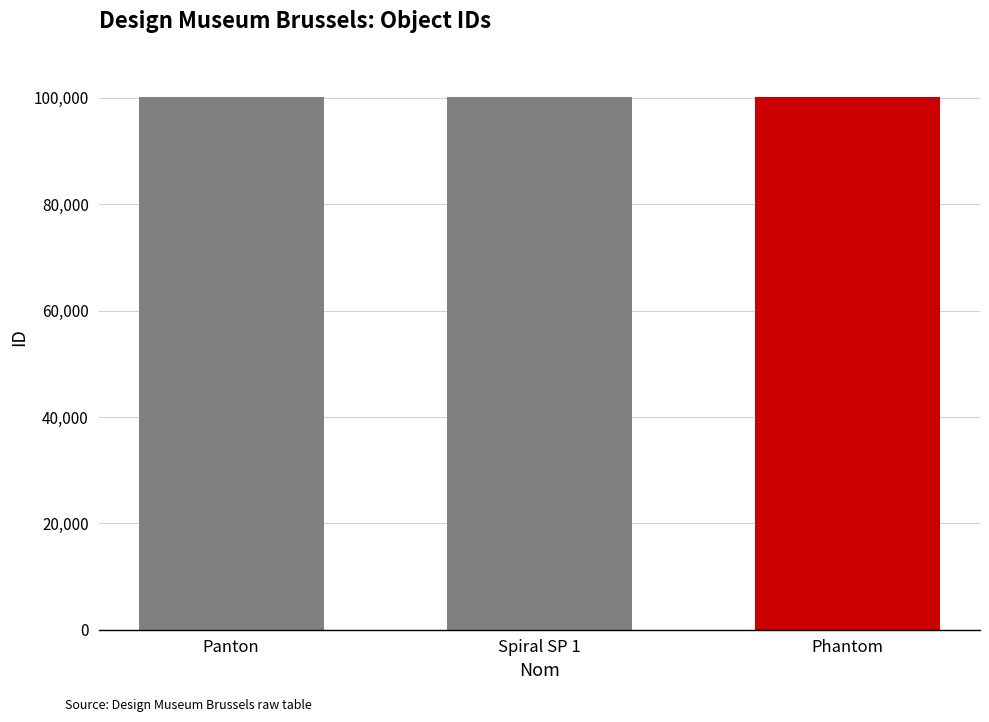

What is the greatest value displayed?

100189